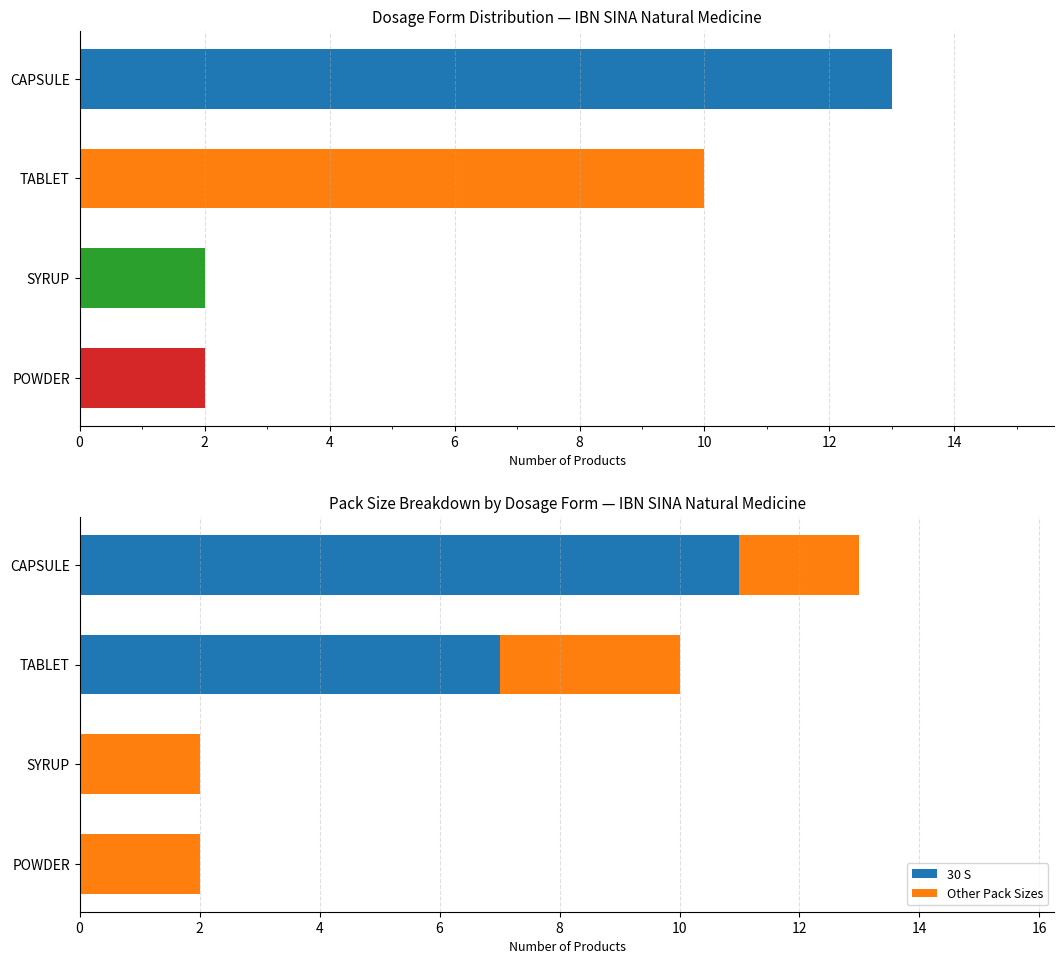

At which label is 30 S closest to 5?

TABLET